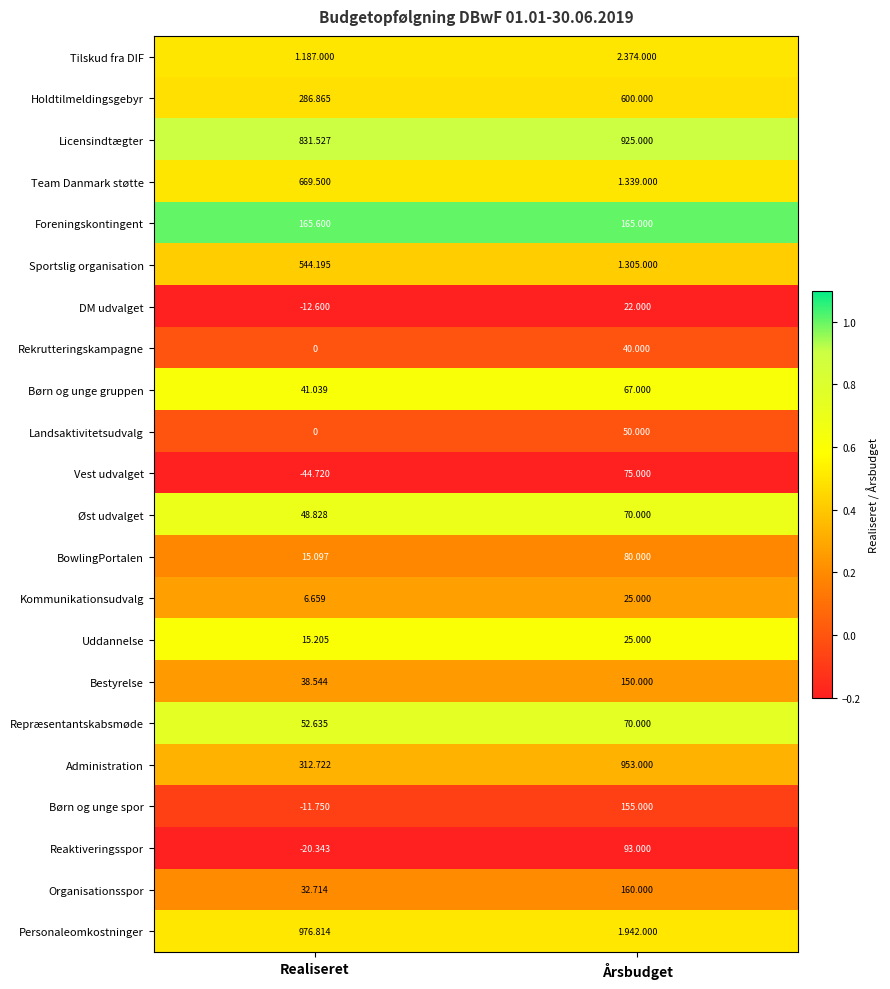

Is it true that Team Danmark støtte equals 0.7 at Realiseret?

False